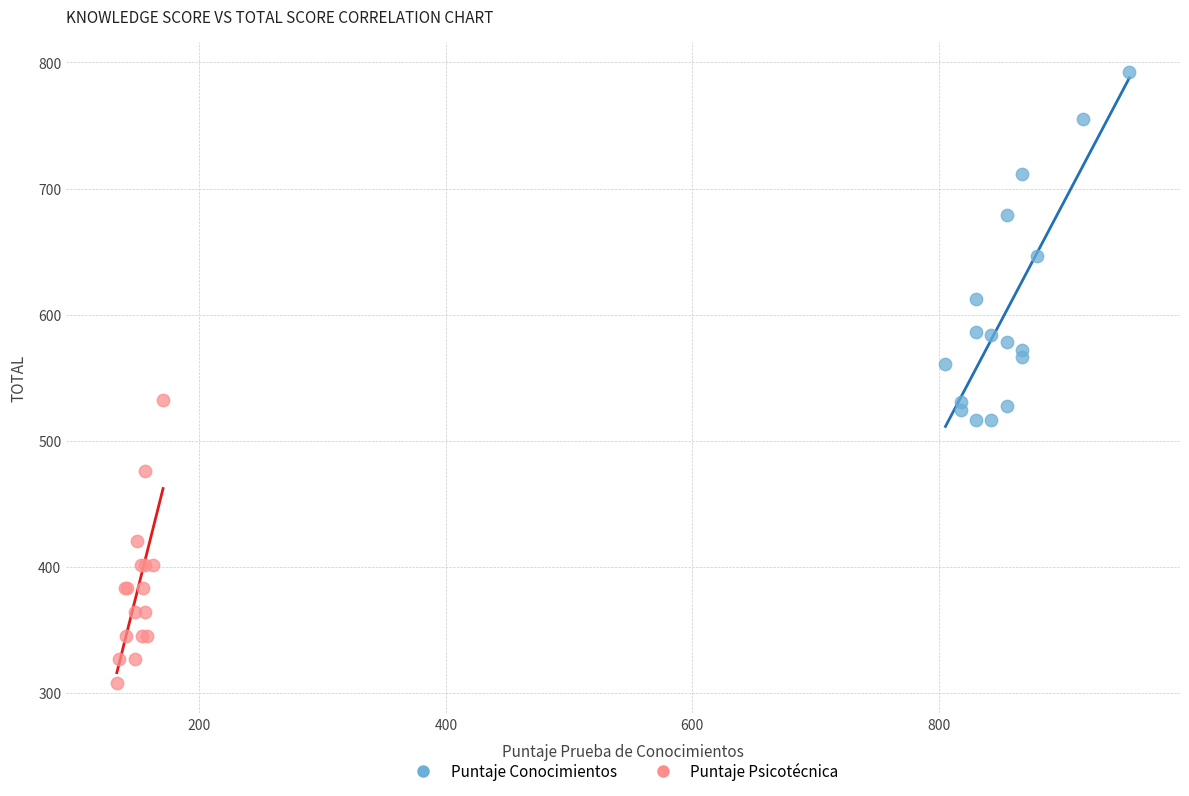

Which series contains the highest Y value?

Puntaje Conocimientos